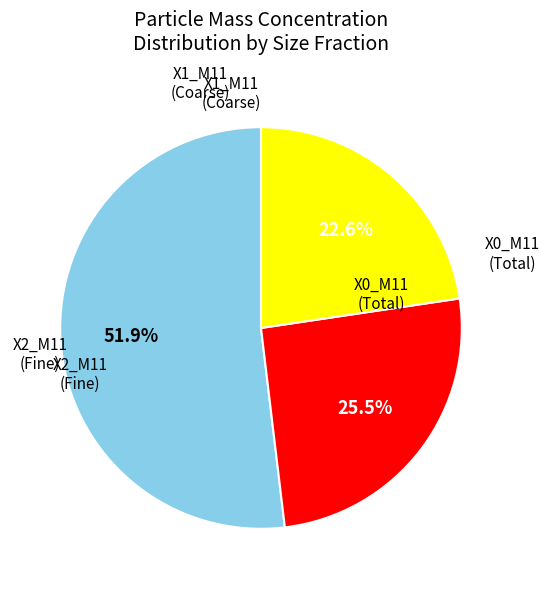

To the nearest percent, what is the average slice percentage?

33%